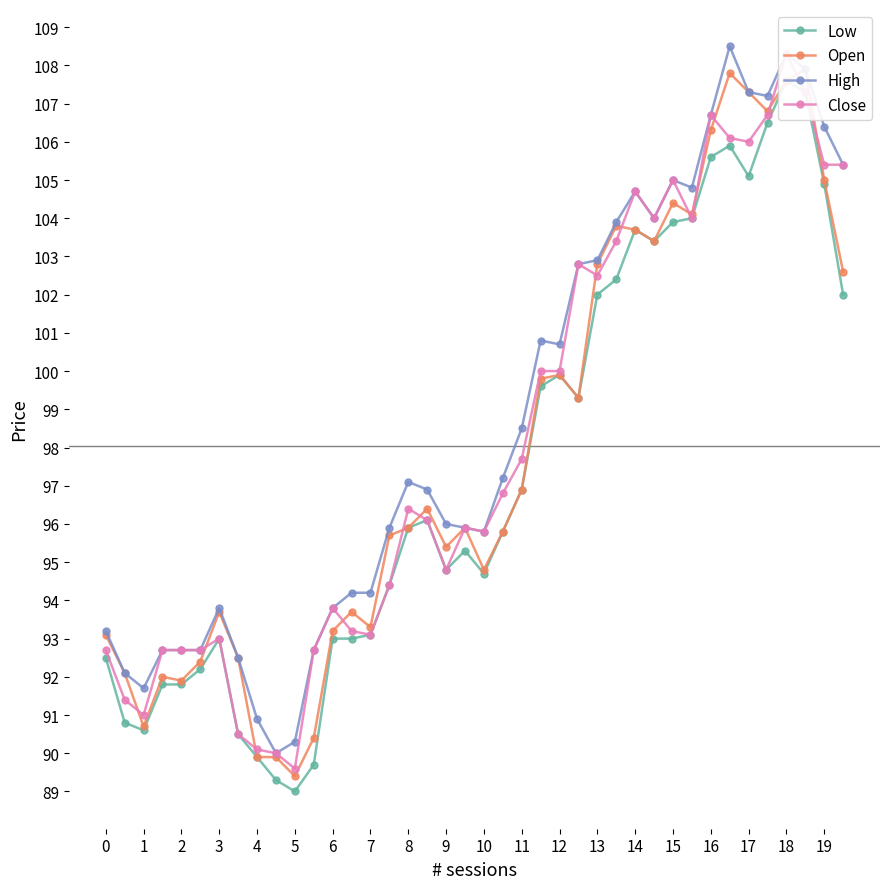

At which category does Open reach its first local valley?

2